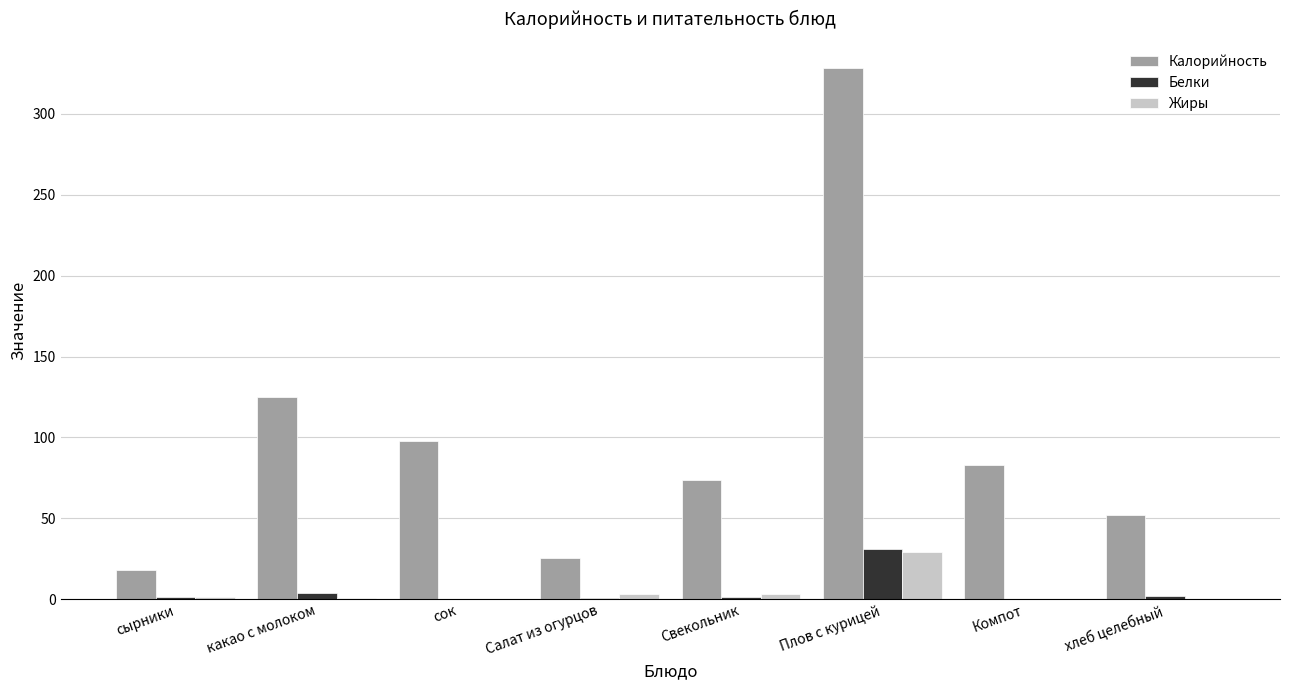

Between сок and Плов с курицей, which series saw the biggest shift?

Калорийность